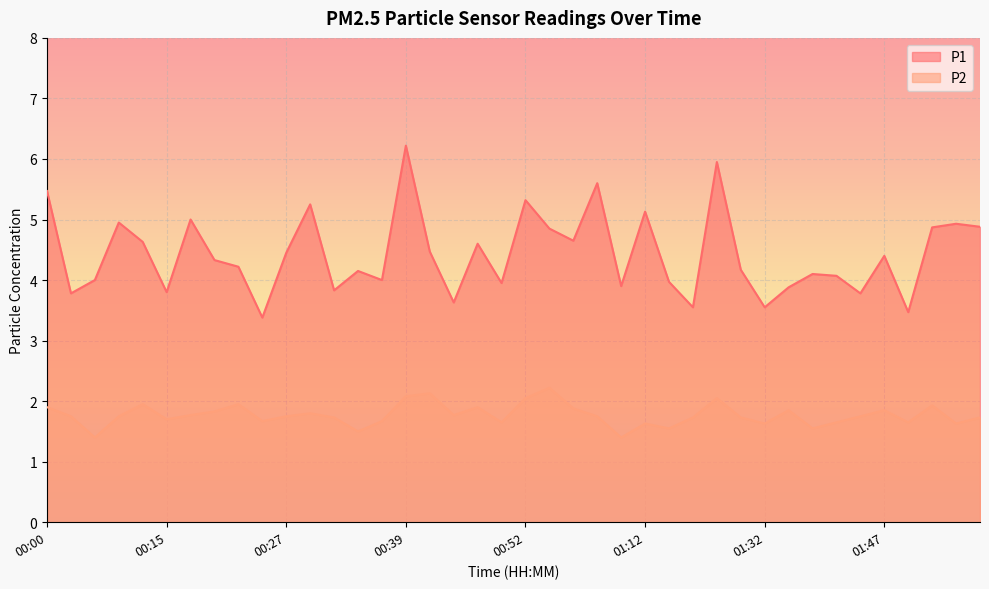

Is the value of P2 at 01:19 greater than the value of P1 at 00:10?

No